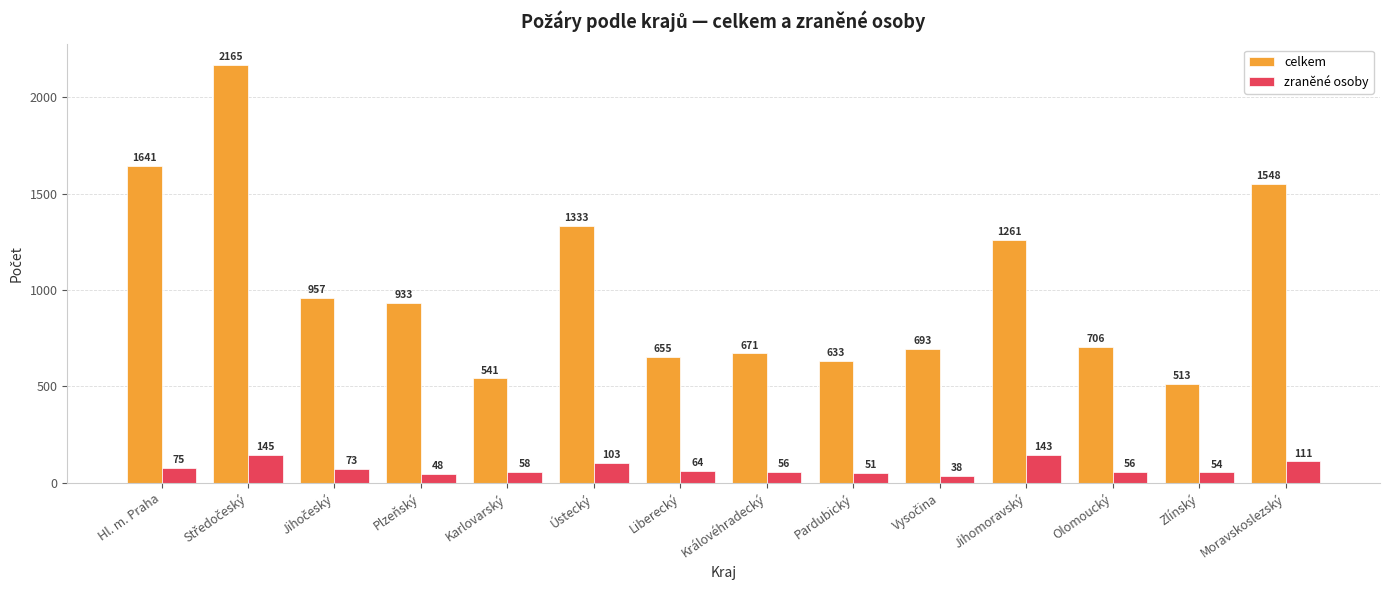

Where is celkem nearest to the value 1339?

Ústecký